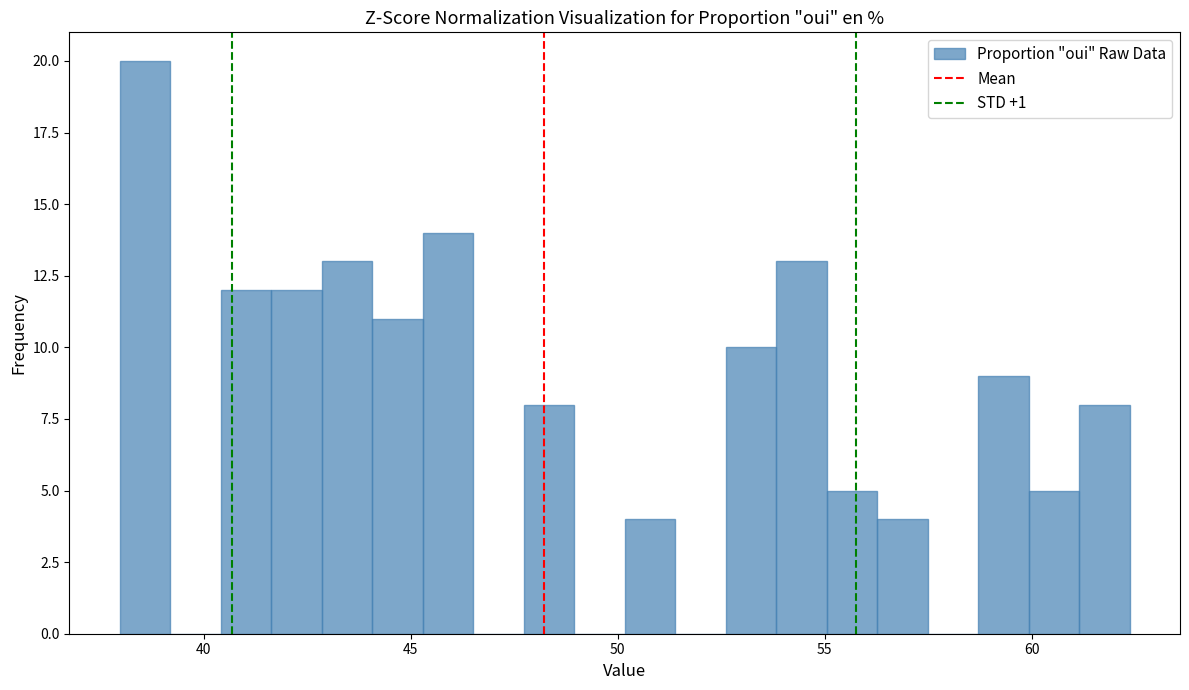

Around what value on the x-axis is the tallest bar? Give the approximate position of its centre, as read against the axis.

38.5